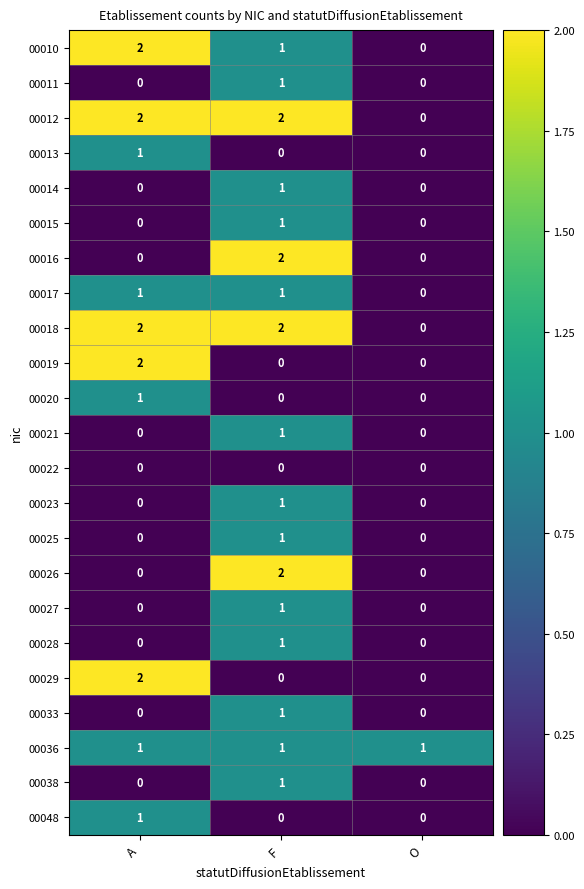

What is the maximum value shown in the chart?

2